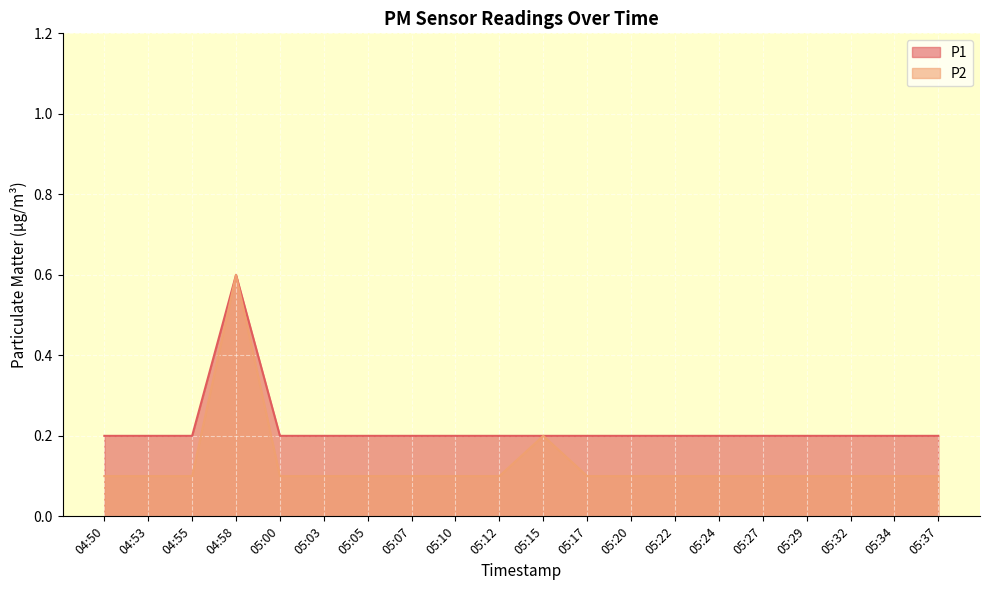

Reading left to right, list all the values displayed in this chart.

P1: 0.2	0.2	0.2	0.6	0.2	0.2	0.2	0.2	0.2	0.2	0.2	0.2	0.2	0.2	0.2	0.2	0.2	0.2	0.2	0.2
P2: 0.1	0.1	0.1	0.6	0.1	0.1	0.1	0.1	0.1	0.1	0.2	0.1	0.1	0.1	0.1	0.1	0.1	0.1	0.1	0.1